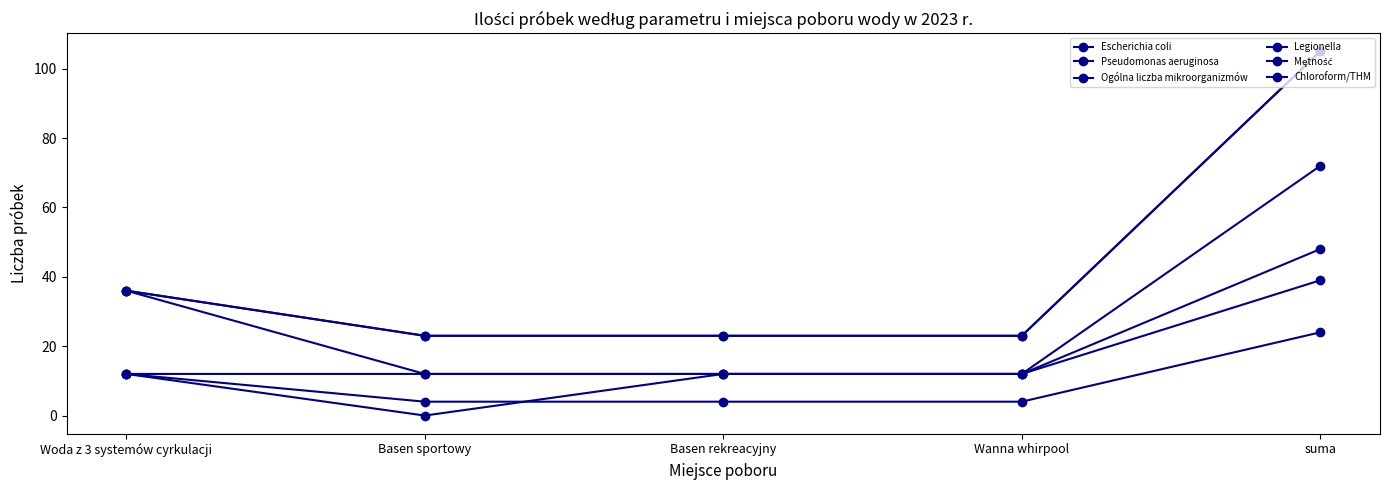

Is this an area chart (filled region under the line)?

No